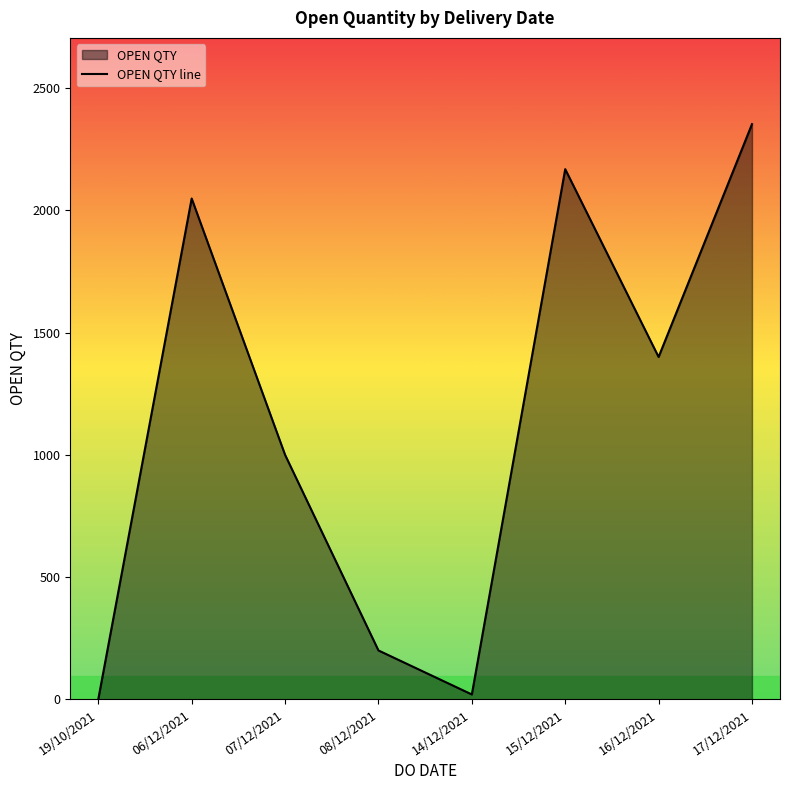

The value at 06/12/2021 is 2900. True or false?

False